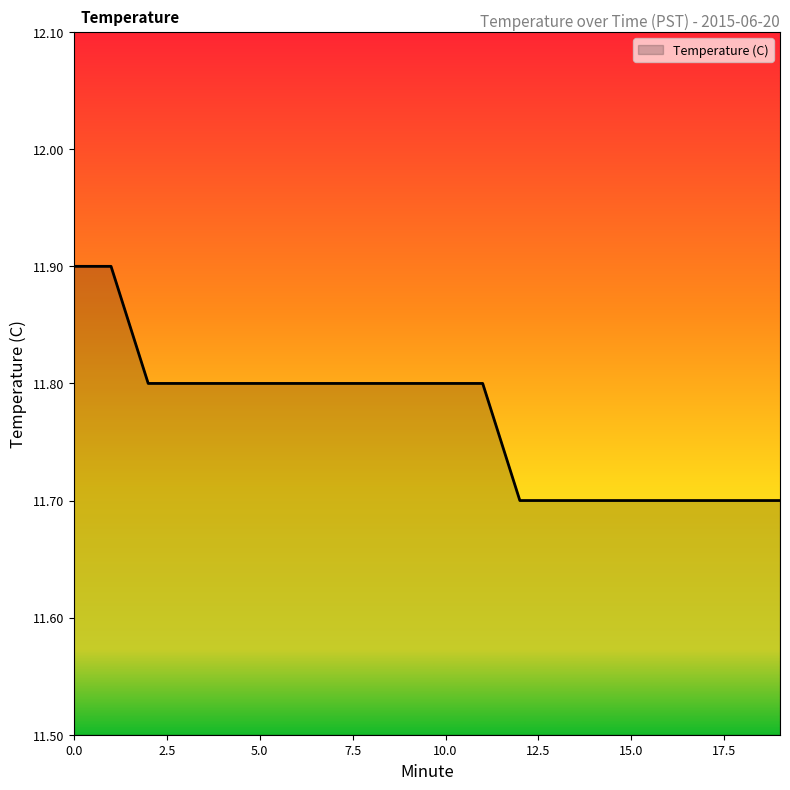

What is the maximum value shown in the chart?

11.9